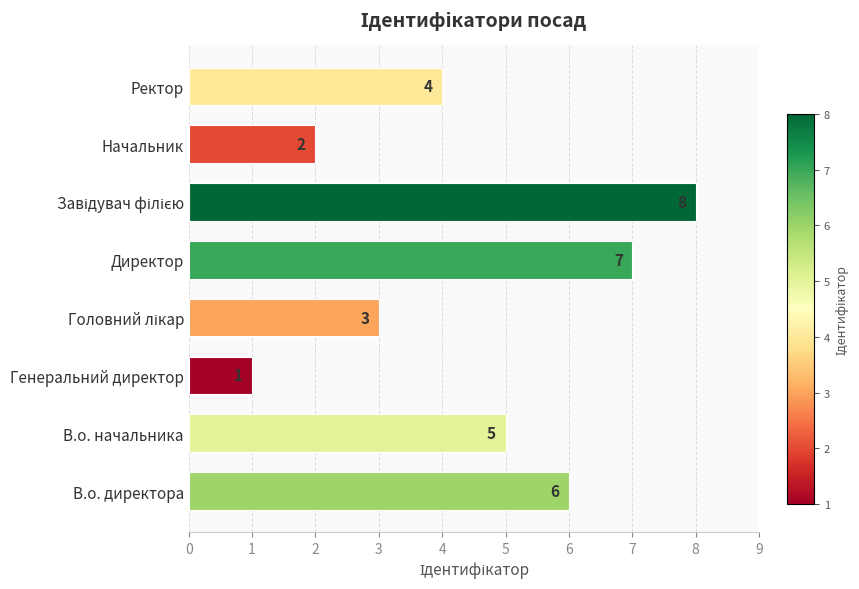

What is the sum of the values at В.о. начальника and Ректор?

9